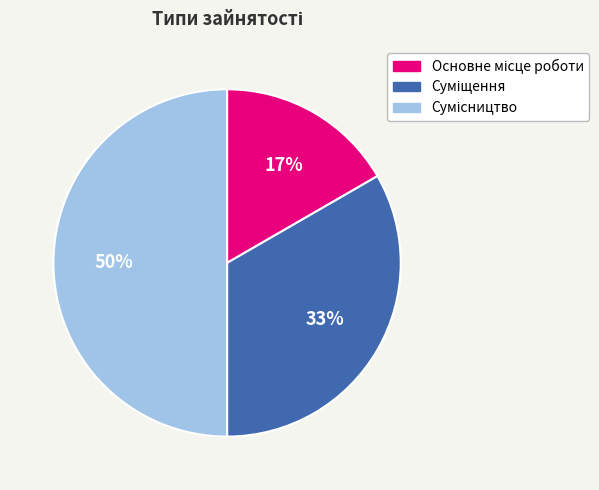

To the nearest percent, what is the average slice percentage?

33%